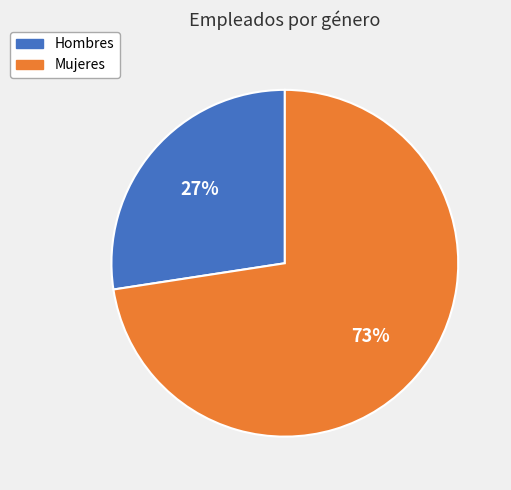

To the nearest percent, what is the average slice percentage?

50%